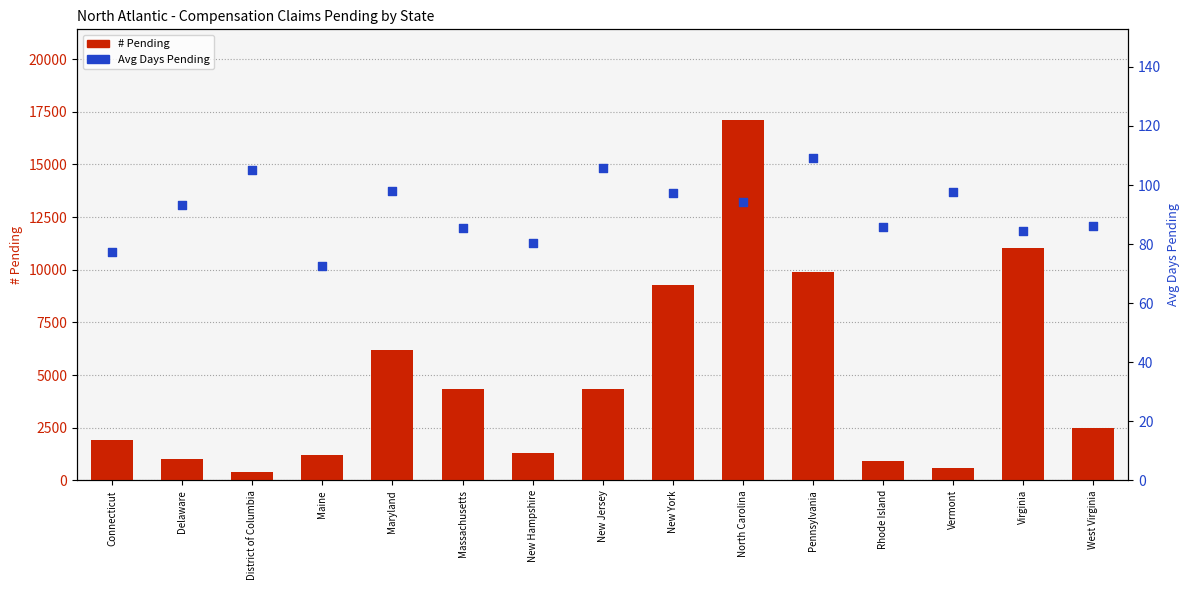

What are all the series names shown in the legend?

# Pending, Avg Days Pending